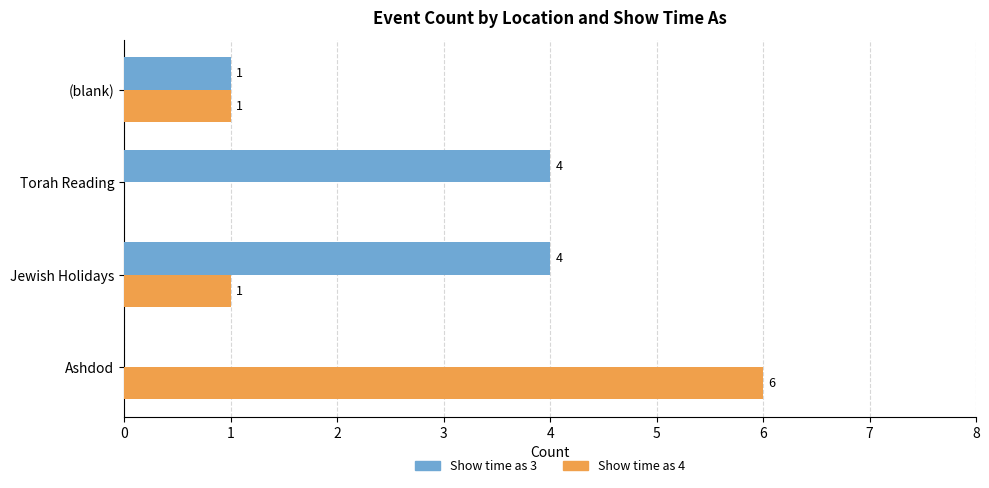

How many categories are shown in the chart?

4